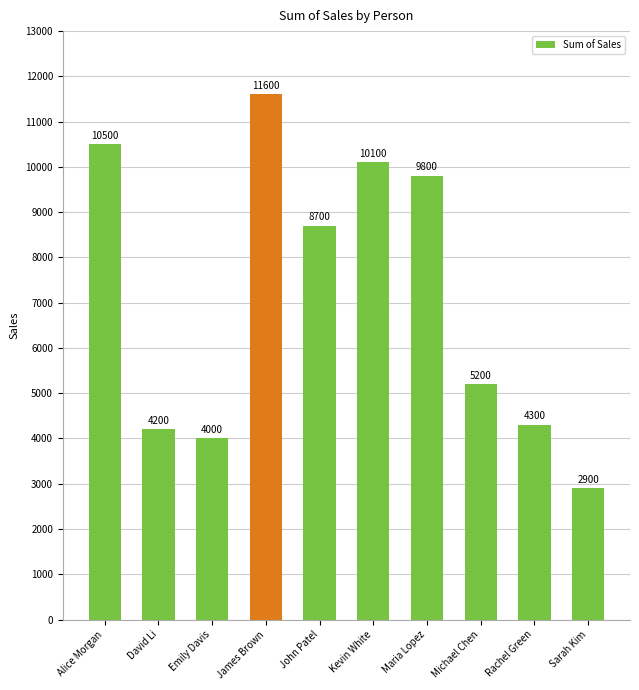

What is the label of the 6th bar from the left?

Kevin White